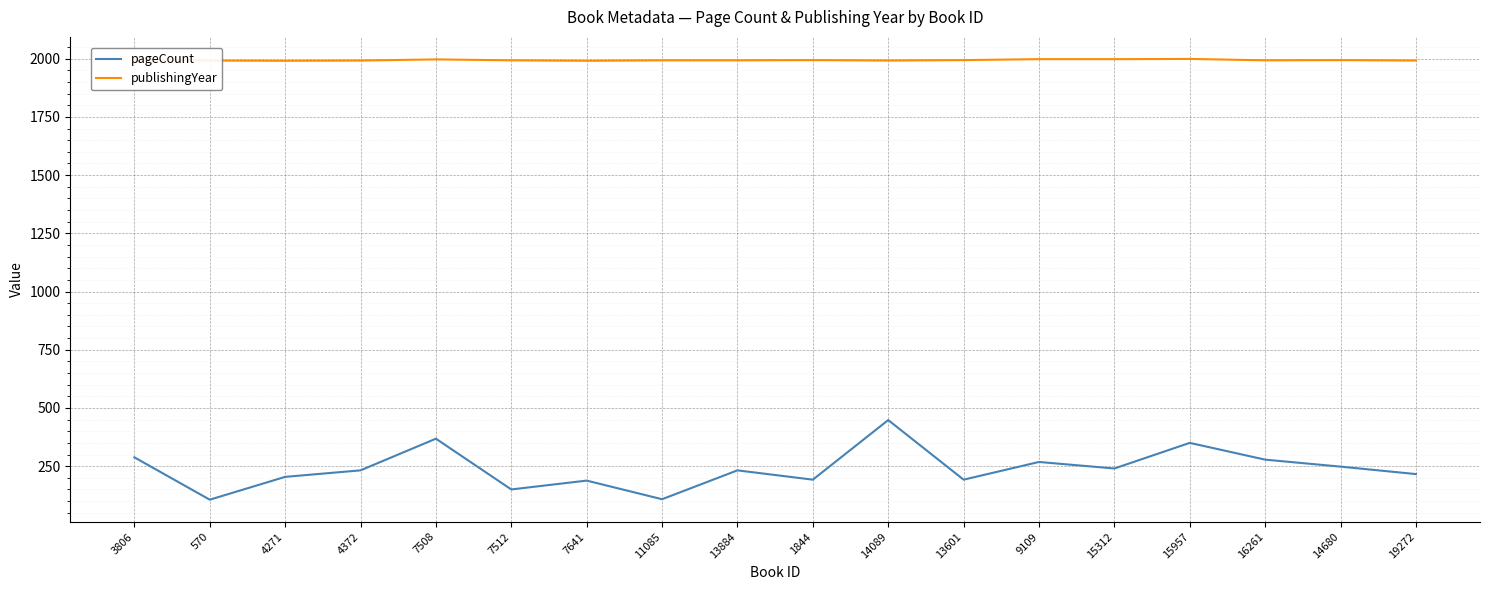

True or false: publishingYear and pageCount cross at least once.

False